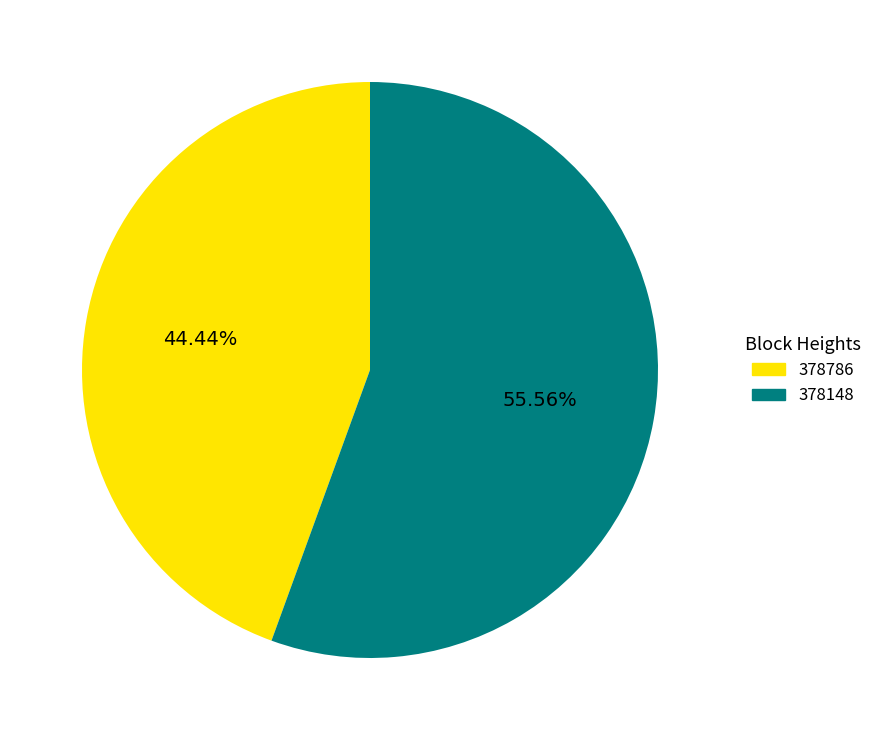

Is it true that 378786 is 34% of the pie?

False